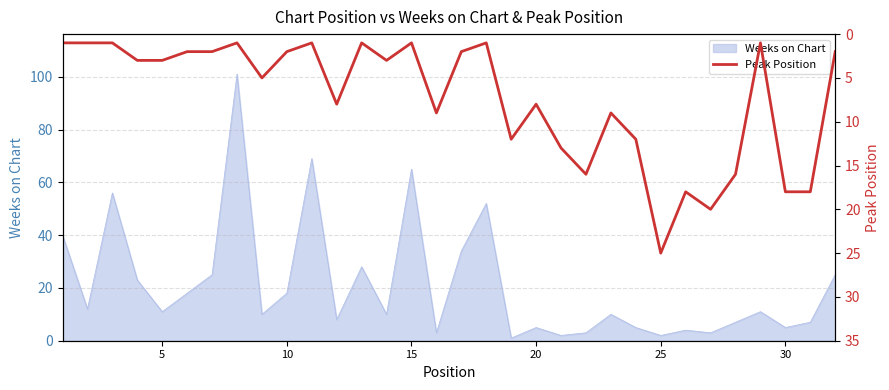

What is the maximum value for Weeks on Chart?

101